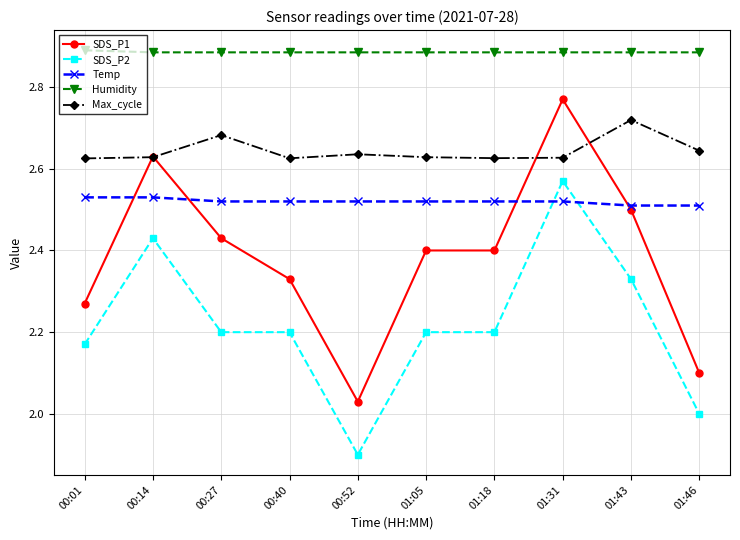

What are all the series names shown in the legend?

SDS_P1, SDS_P2, Temp, Humidity, Max_cycle